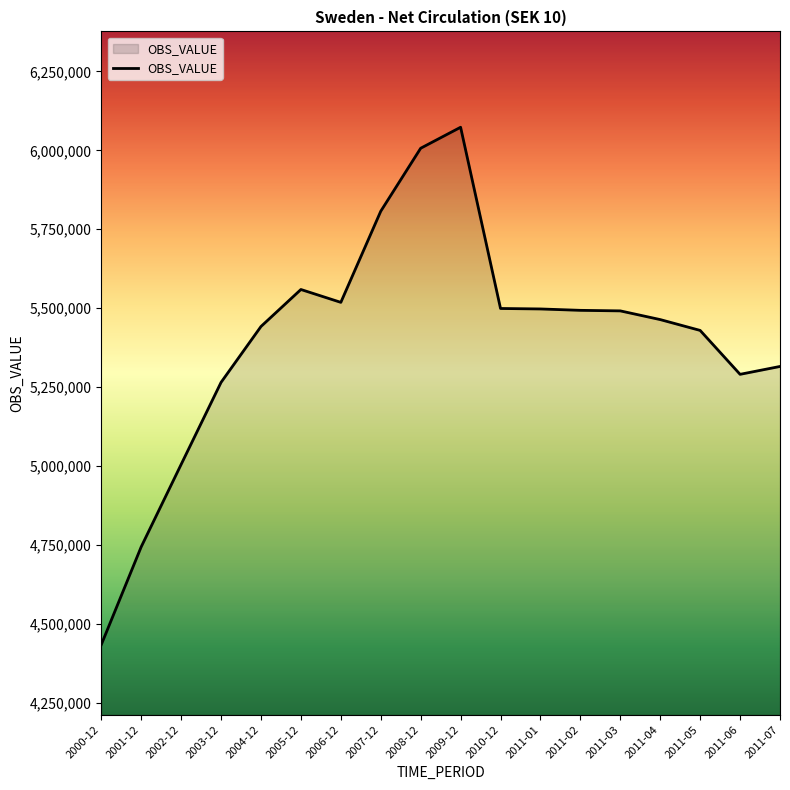

What is the sum of all values?

97335360